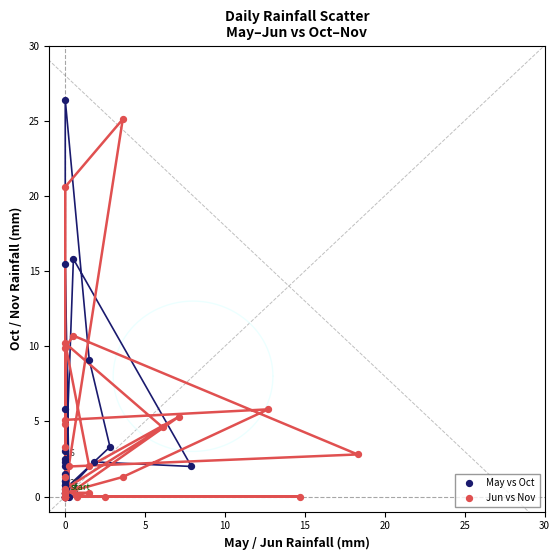

What are all the series names shown in the legend?

May vs Oct, Jun vs Nov